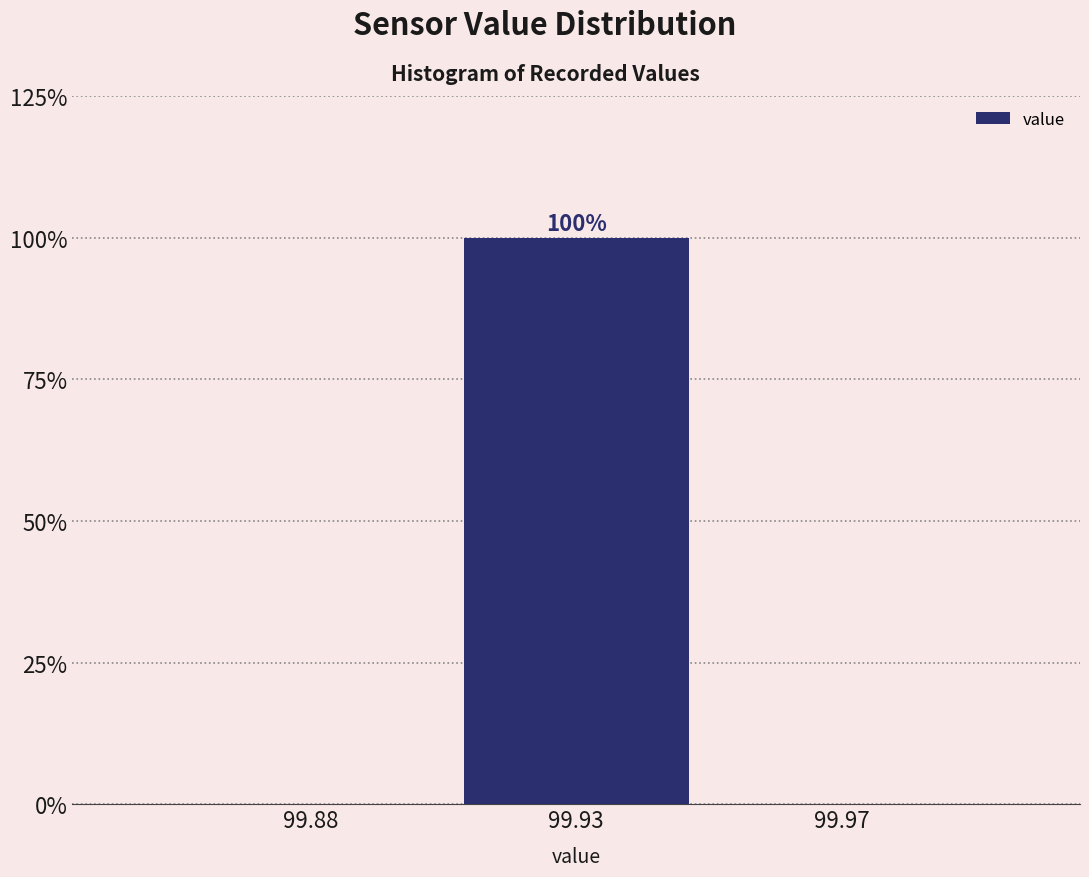

Reading right to left, what are all the values shown in this chart?

99.97=0	99.93=100	99.88=0